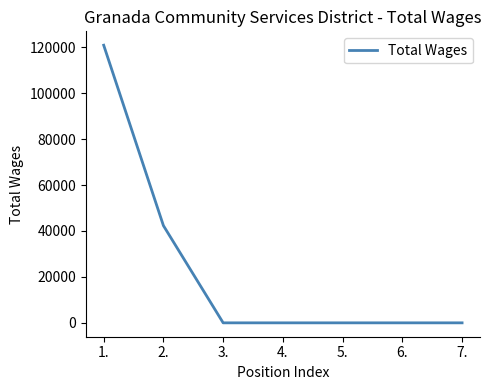

Is it true that the value at 2. is 42315?

True